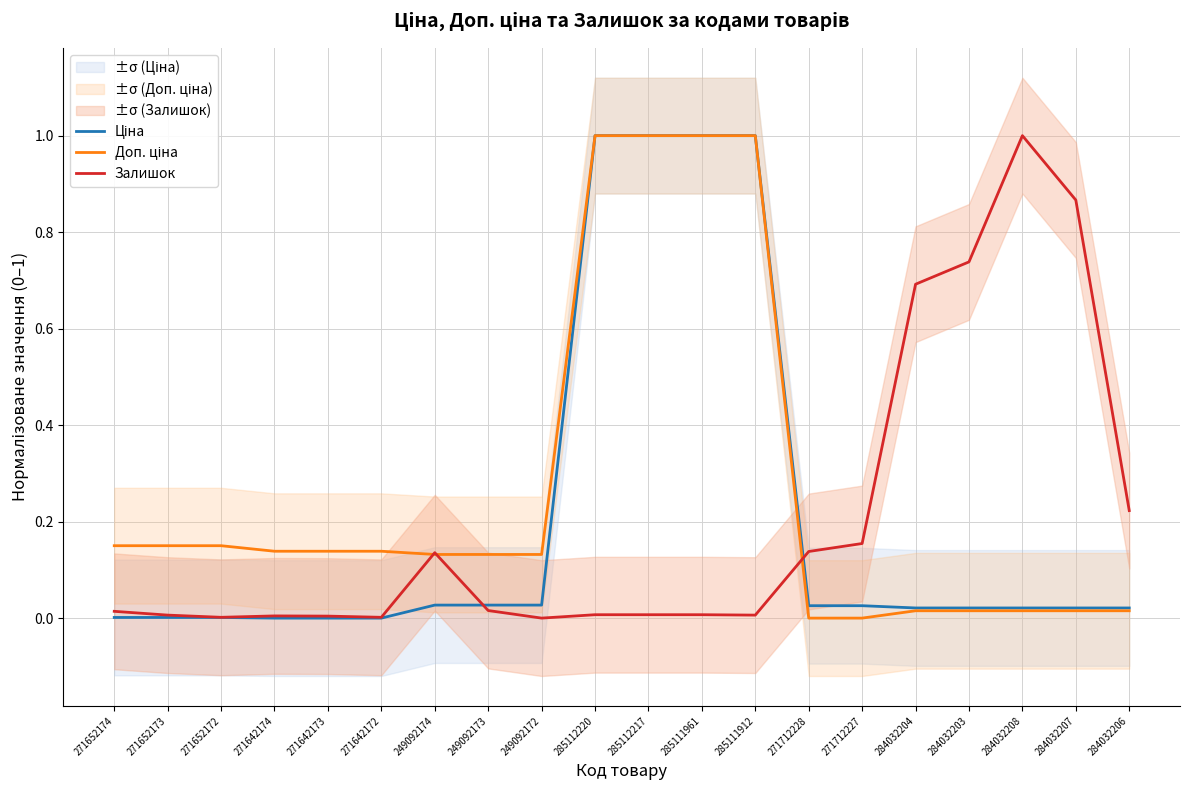

What is the approximate value of Залишок at 271712227?

0.2